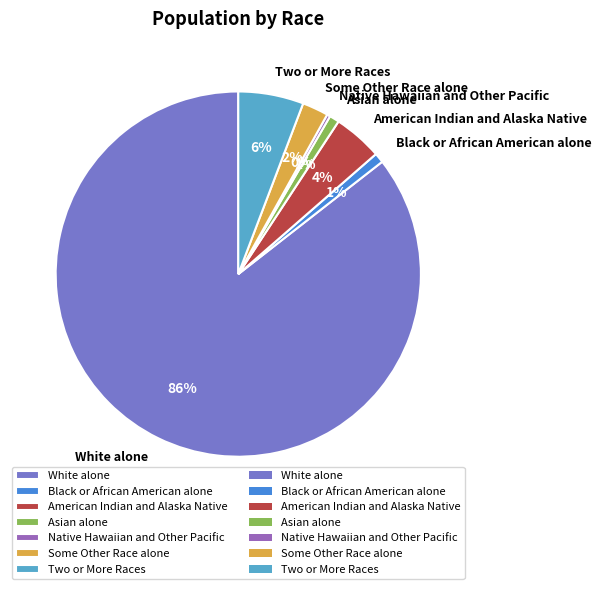

To the nearest percent, what is the combined percentage of Some Other Race alone and White alone?

88%